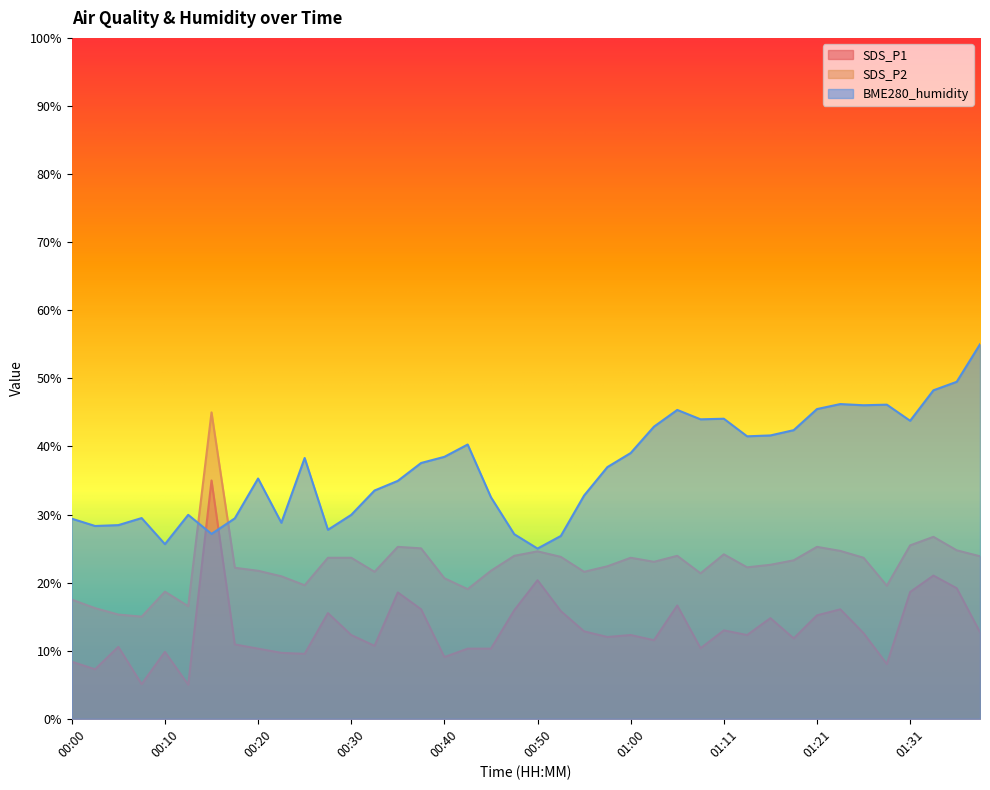

What is the total value across all series at 01:34?

96.0